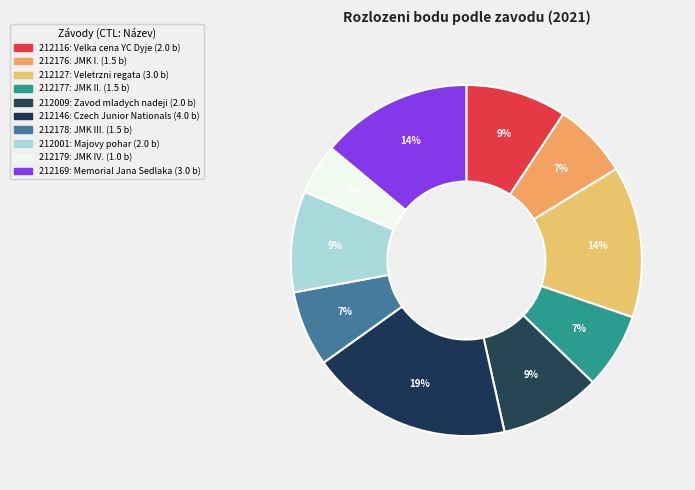

How many segments does this pie chart have?

10